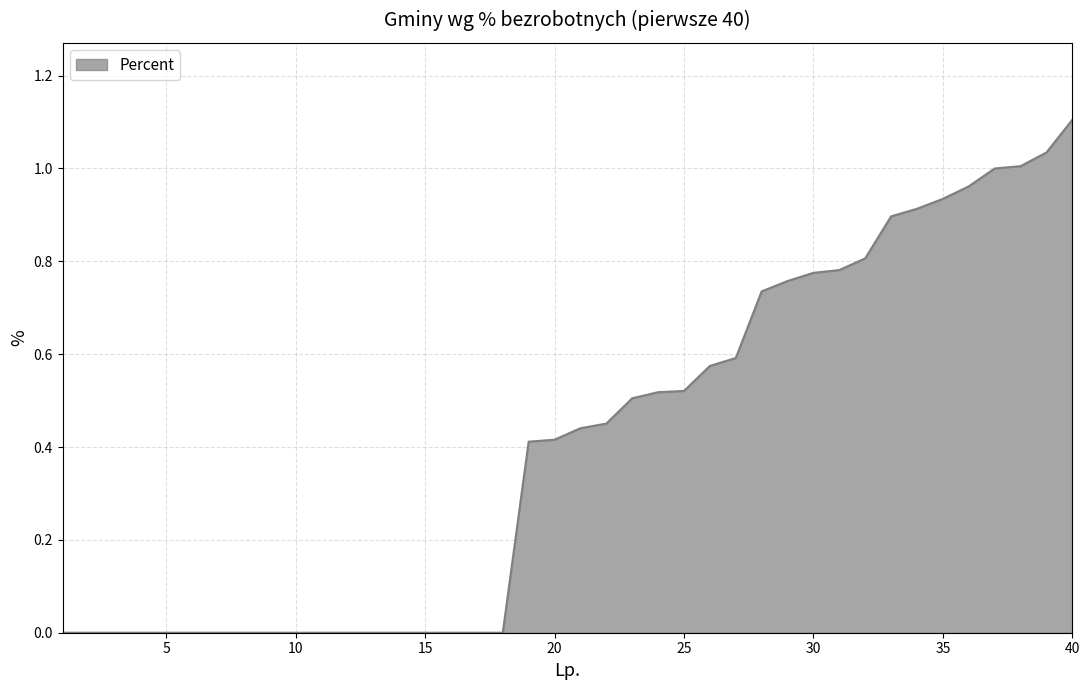

What is the difference between the maximum and minimum values?

1.1